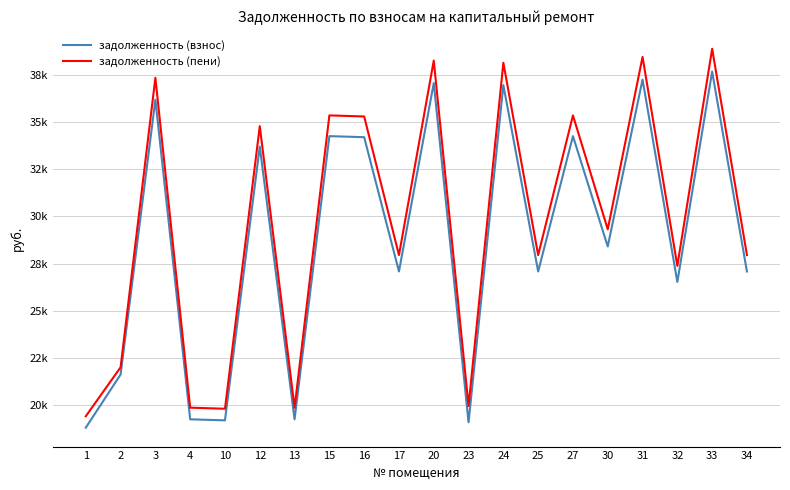

True or false: задолженность (пени) and задолженность (взнос) cross at least once.

False